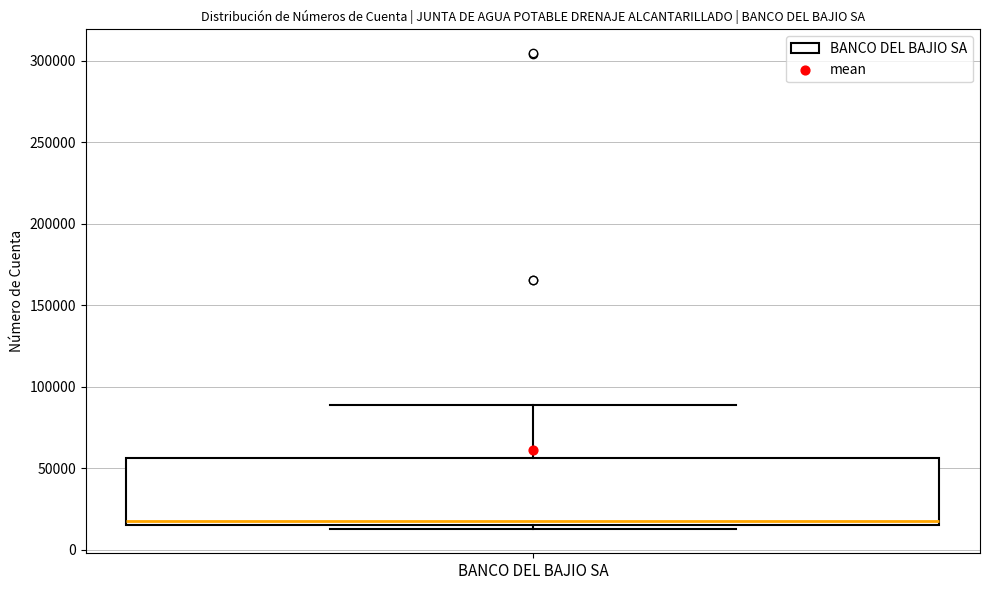

Where does the median line of the box for BANCO DEL BAJIO SA sit on the y-axis? The values are not printed on the chart, so give them approximately, as read against the axis.

20000